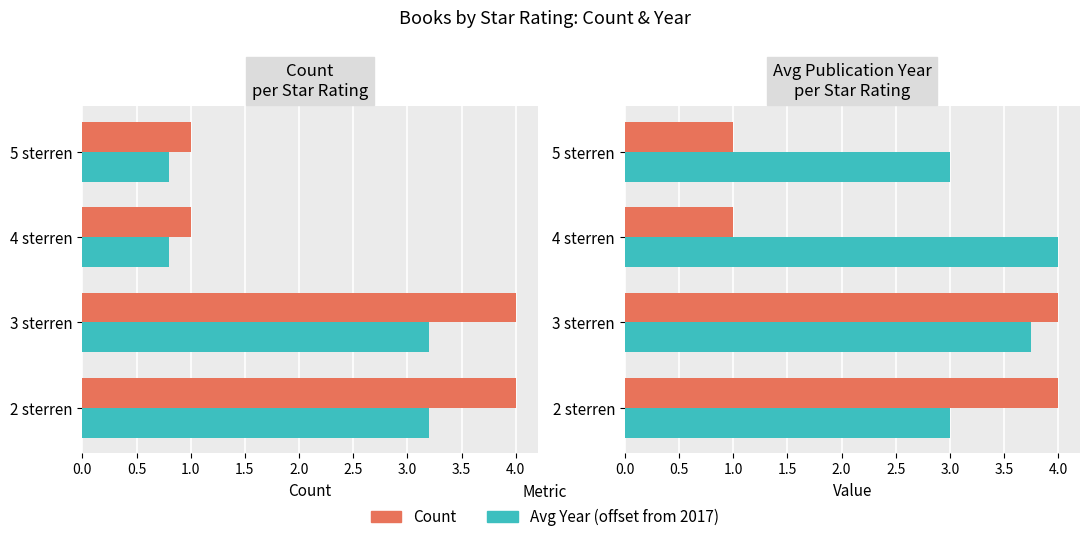

Which has a higher value, 4 sterren or 5 sterren?

4 sterren